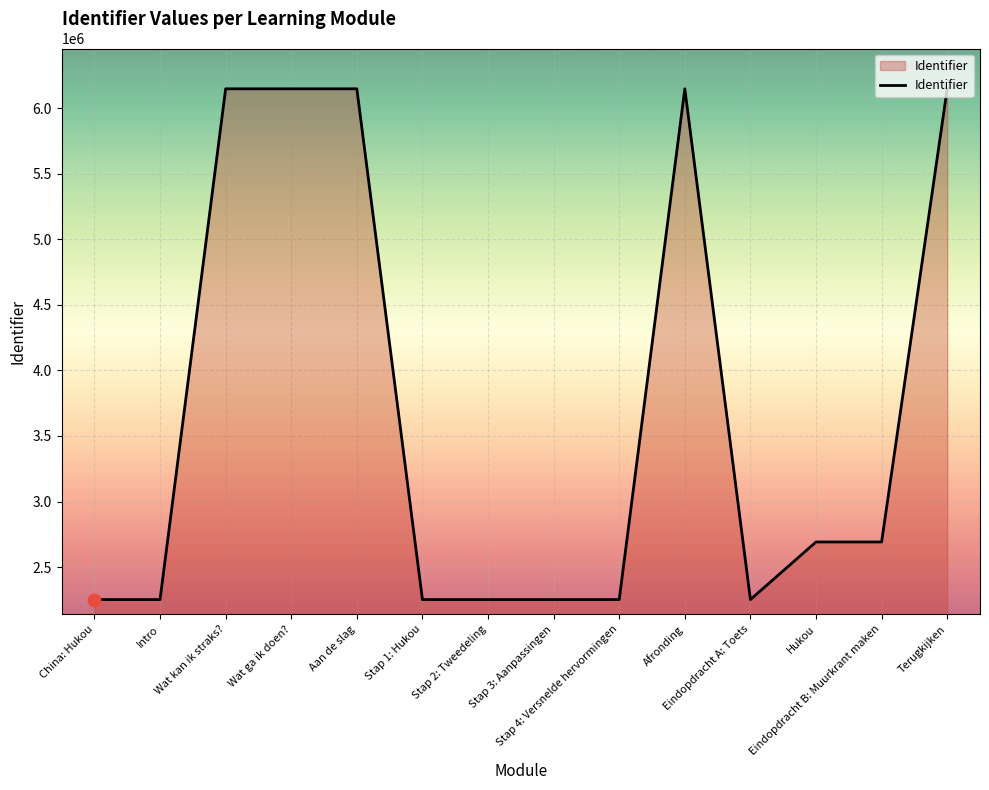

Which has a higher value, Aan de slag or China: Hukou?

Aan de slag